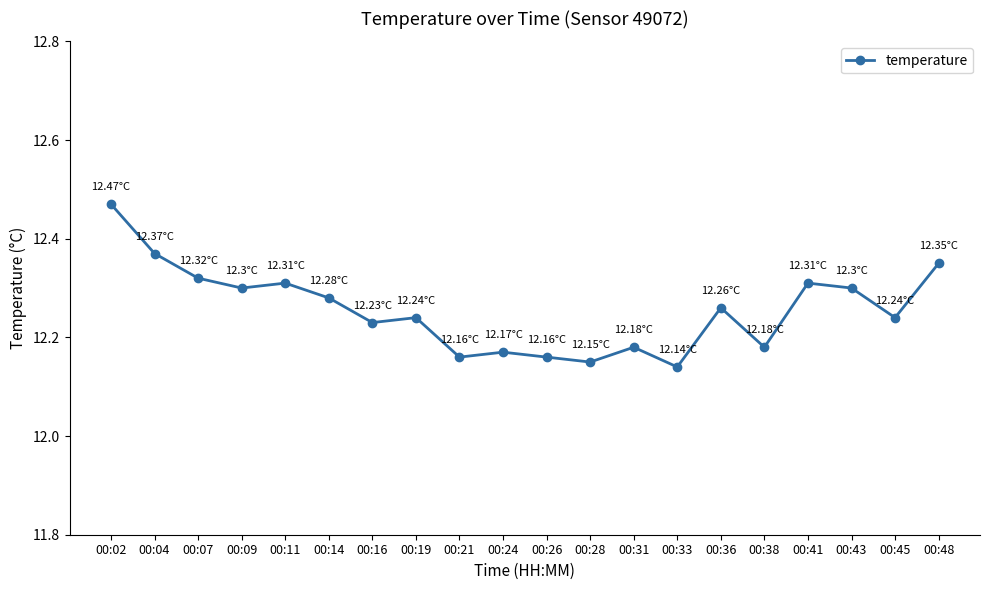

How many interior local valleys (lower than both neighbors) does the data have?

7